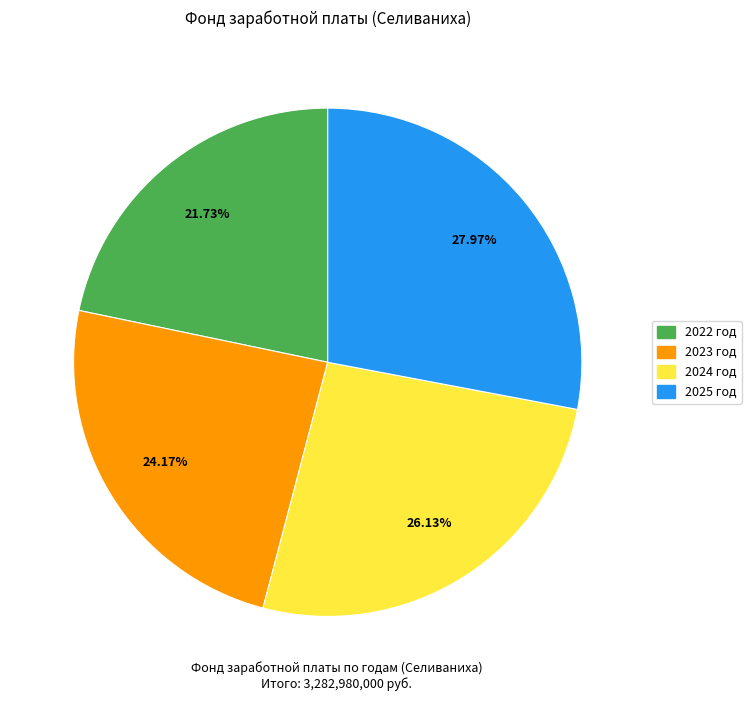

Is there any slice that represents more than half of the pie?

No